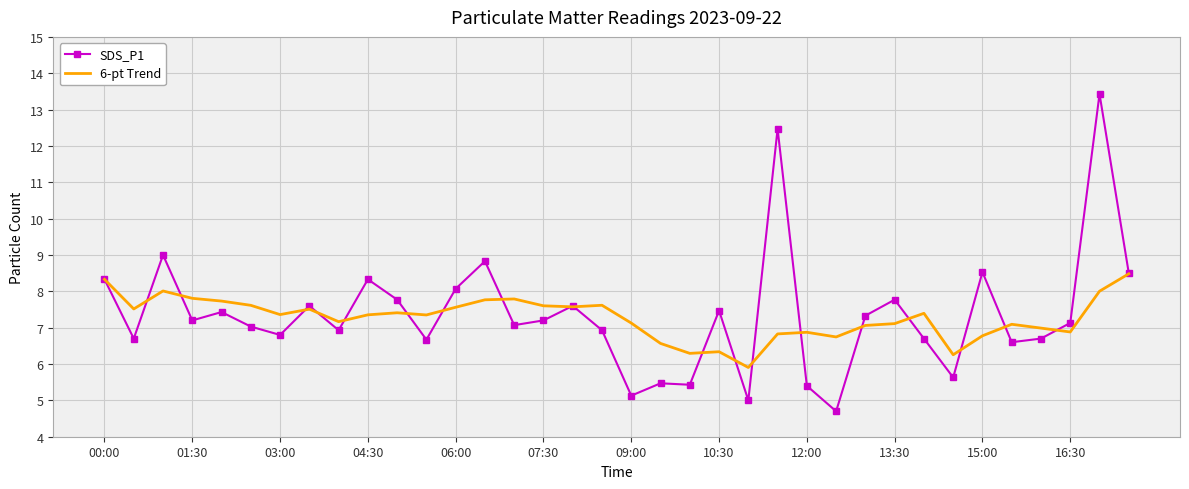

List the series in order of their peak value, highest first.

SDS_P1, 6-pt Trend